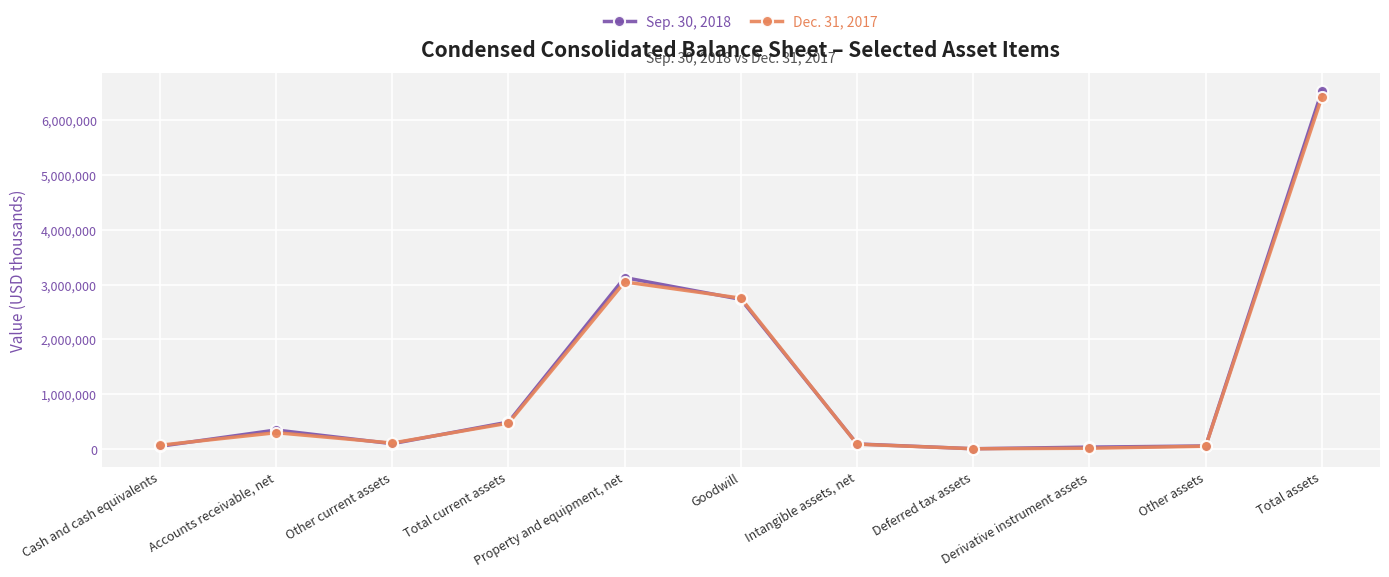

What position from the left is Property and equipment, net?

5